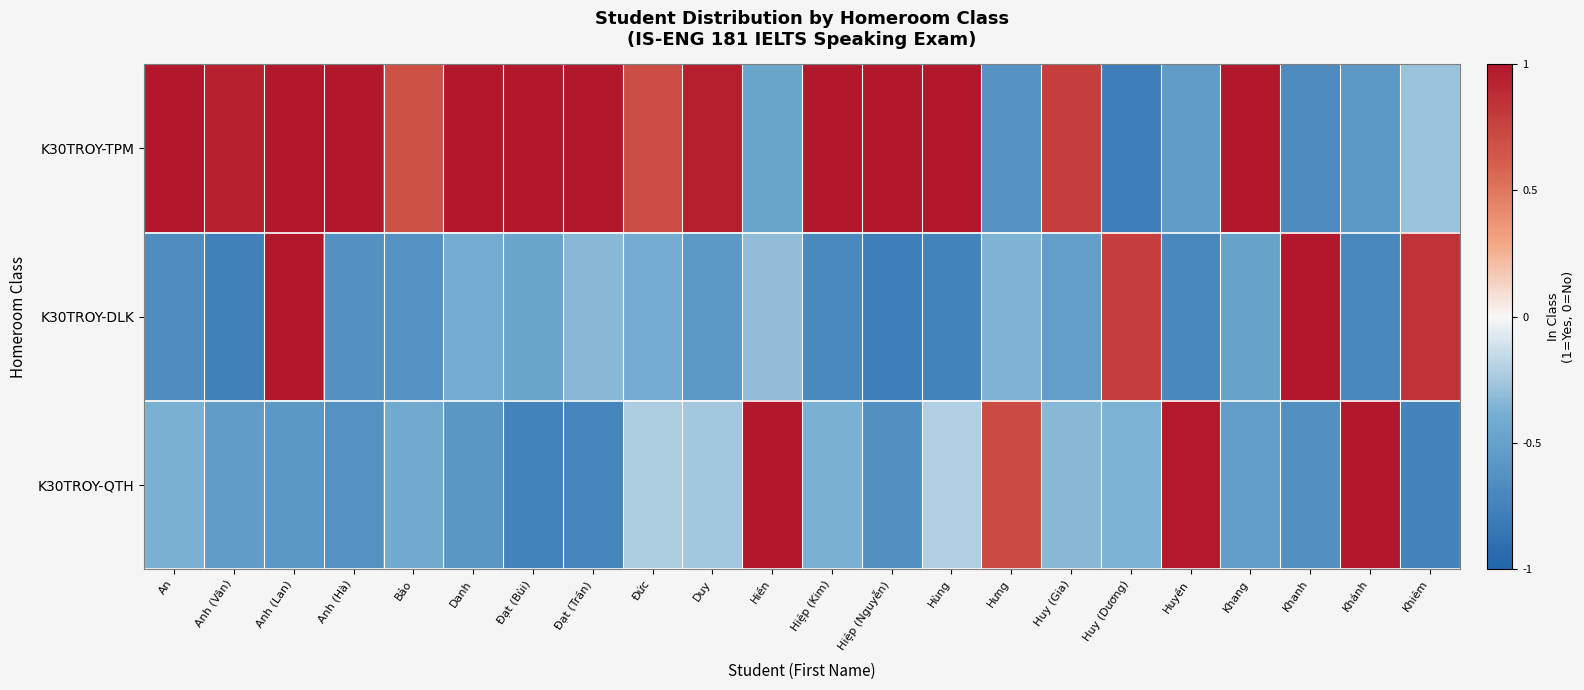

Rank the series at Khiêm from lowest to highest value.

K30TROY-QTH, K30TROY-TPM, K30TROY-DLK